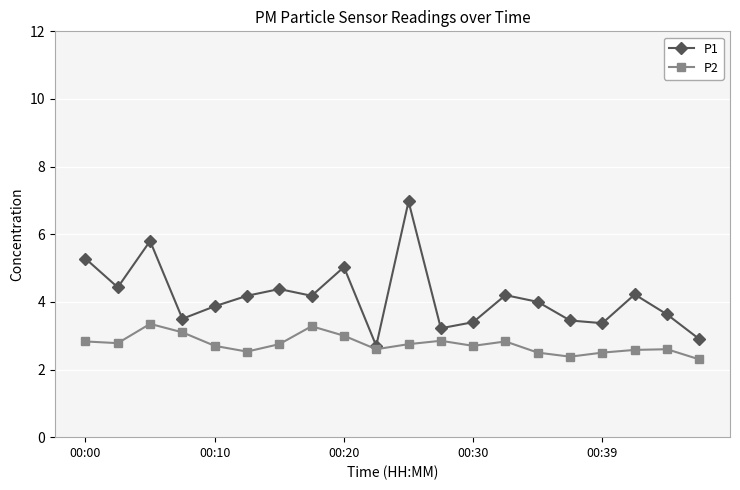

Which series has the widest spread of values?

P1